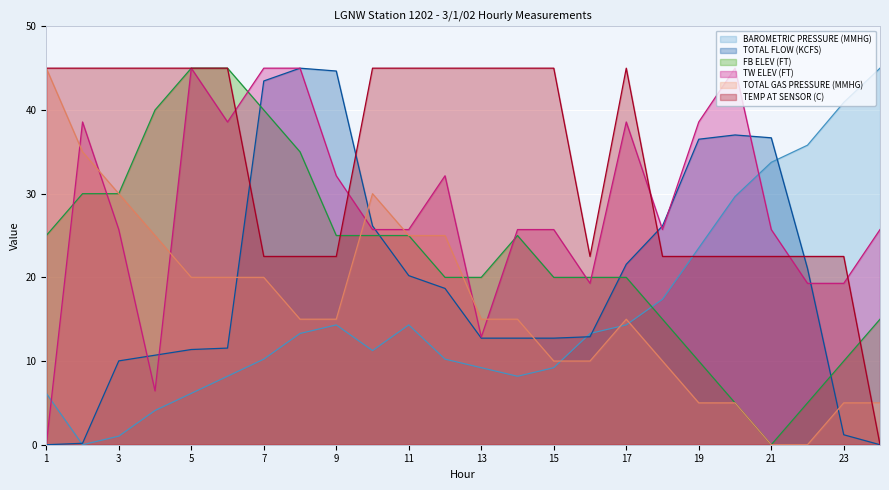

At which category is the sum across all series the highest?

7